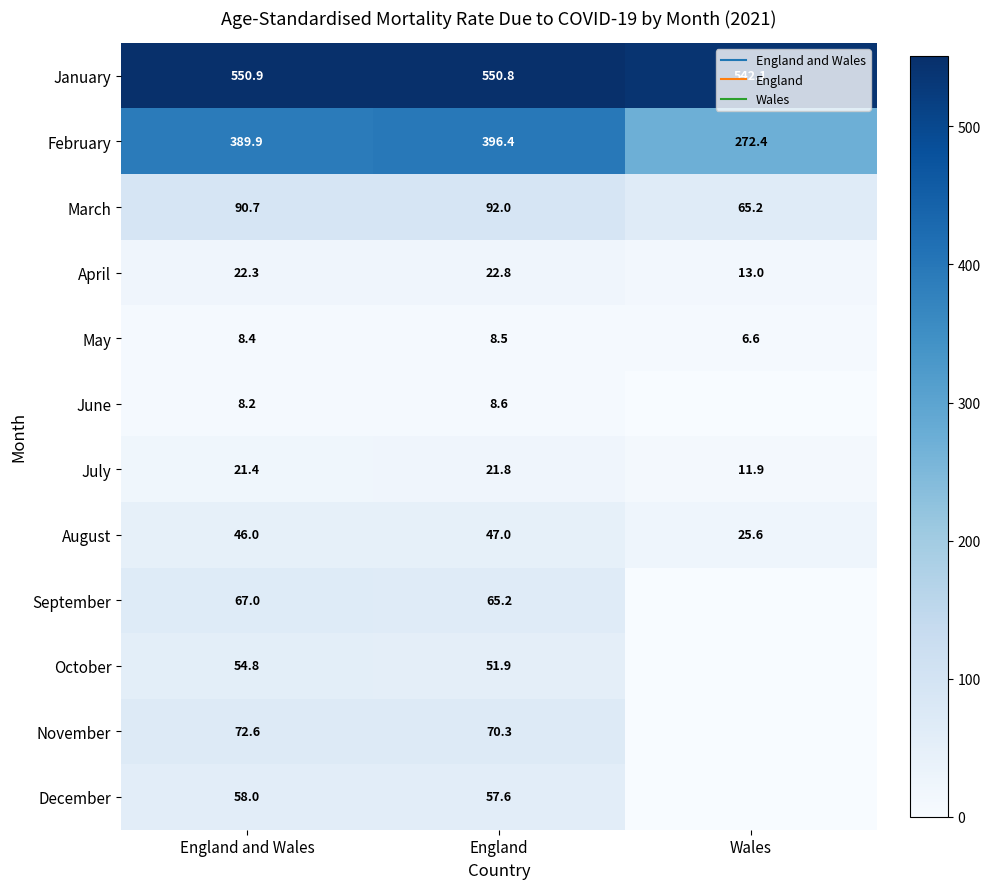

What is the sum of the August values at England and England and Wales?

93.0